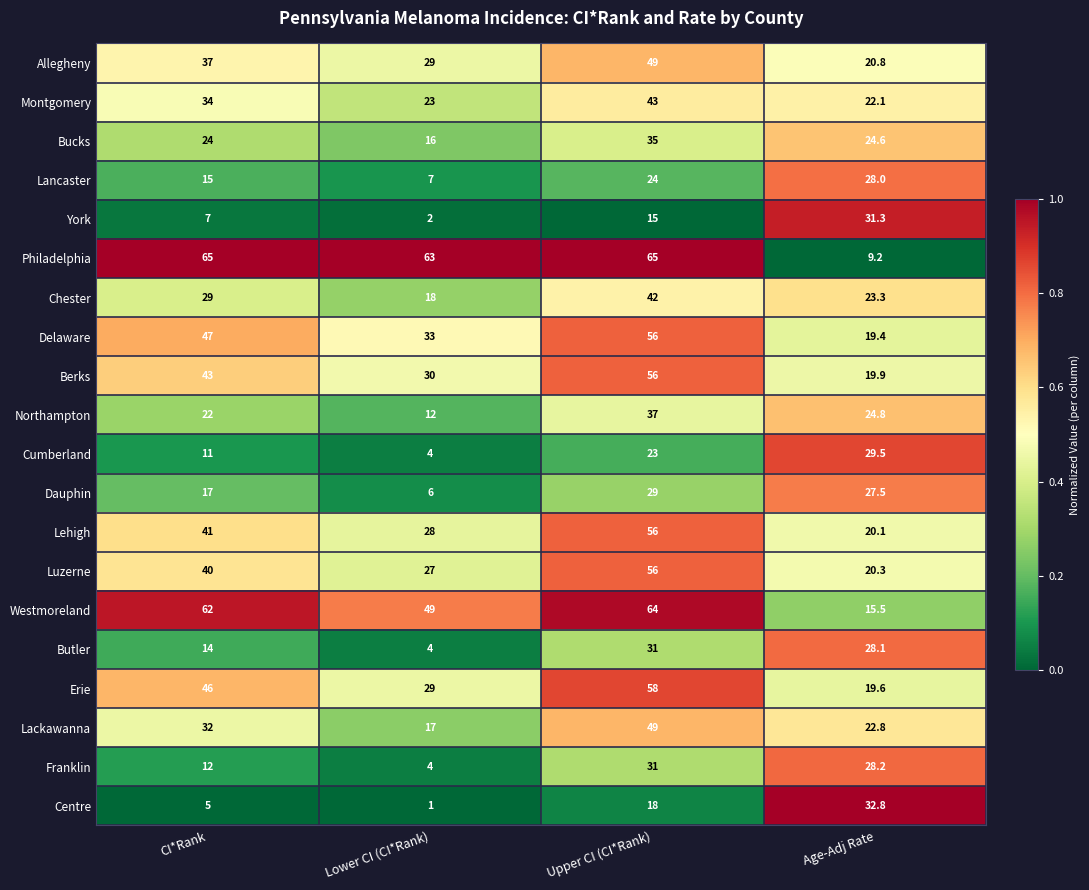

What is the difference between the Luzerne values at Lower CI (CI*Rank) and Age-Adj Rate?

6.7